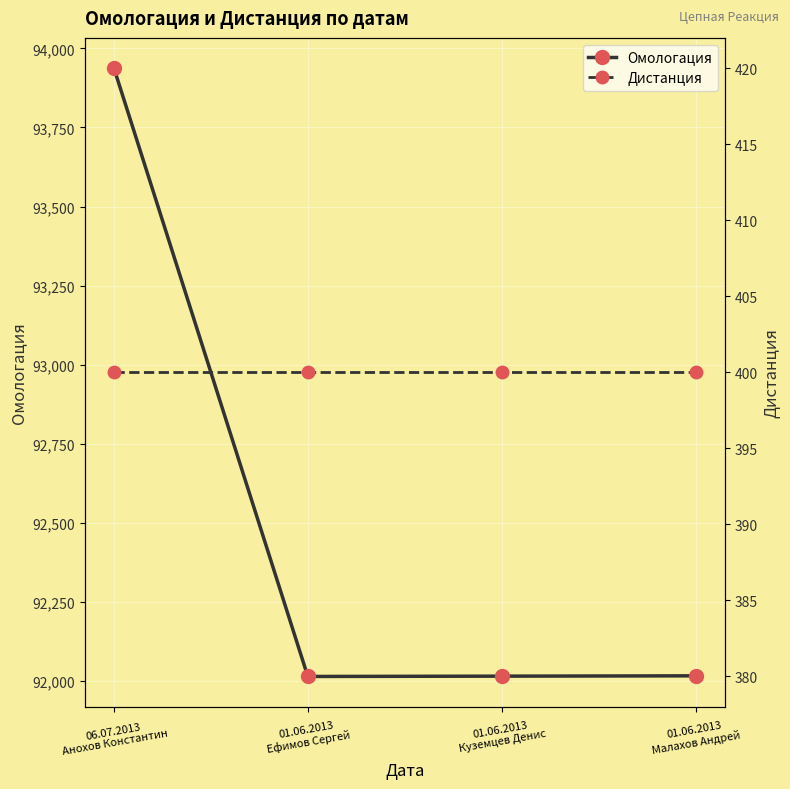

What is the greatest value displayed?

93937